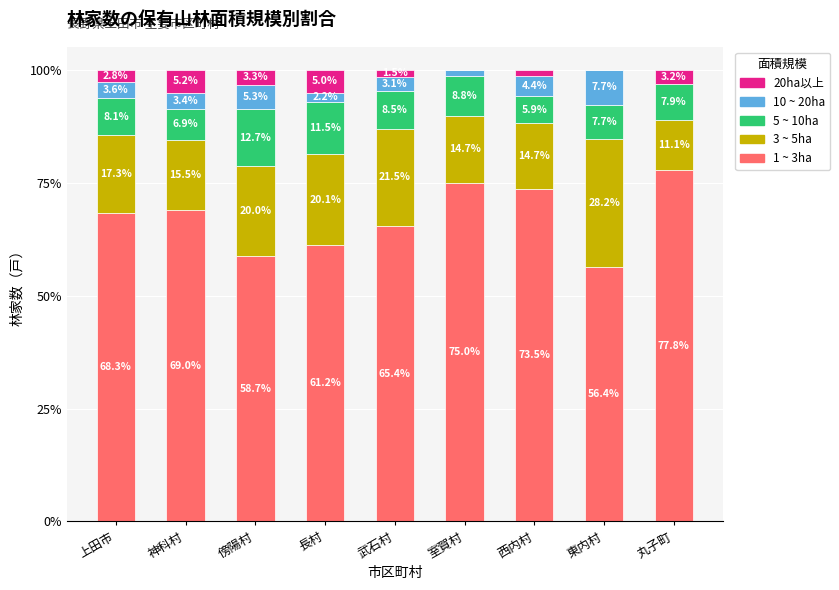

Is it true that 1 ~ 3ha equals 97.2 at 長村?

False